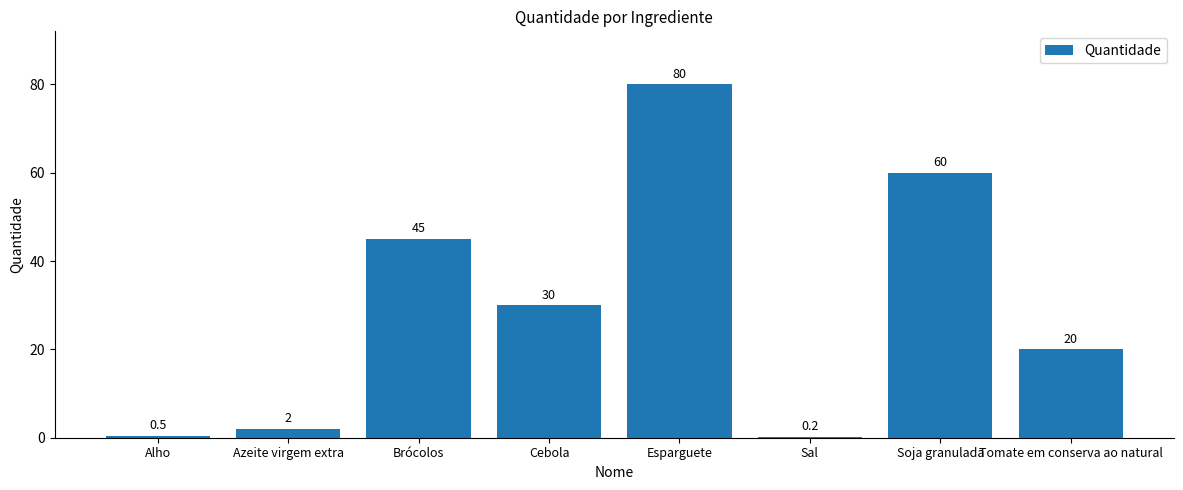

Approximately how many times larger is the value at Esparguete compared to Brócolos?

1.8